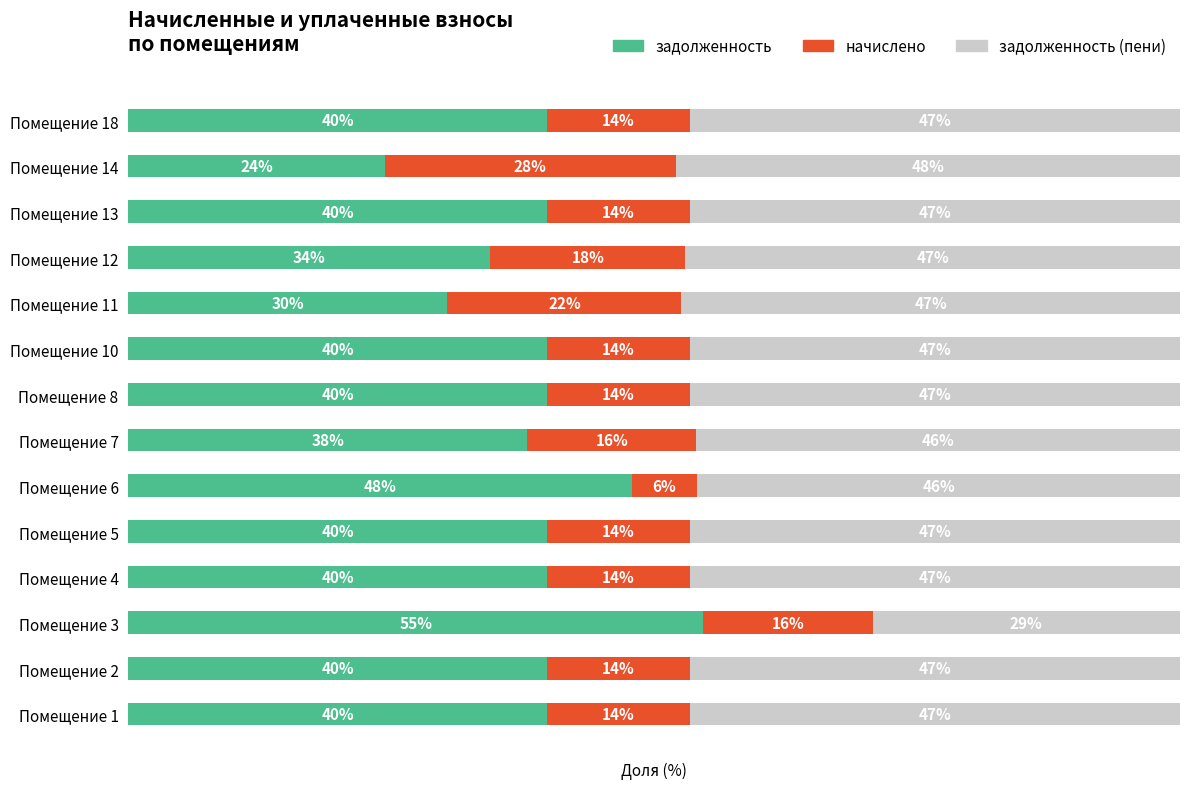

What are all the series names shown in the legend?

задолженность, начислено, задолженность (пени)